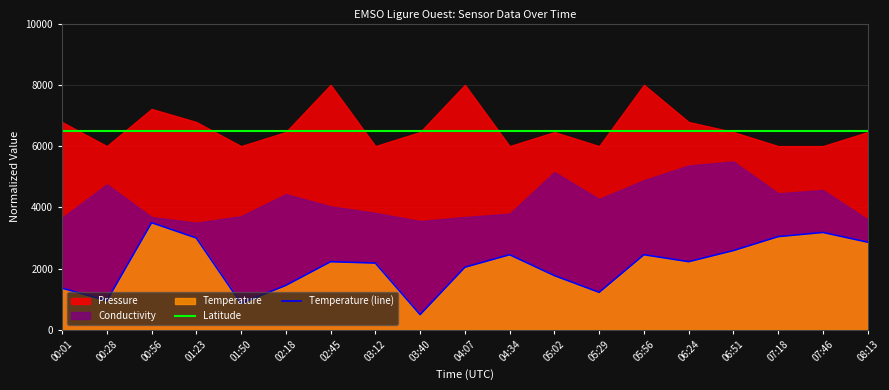

What is the minimum value for Temperature (line)?

500.0